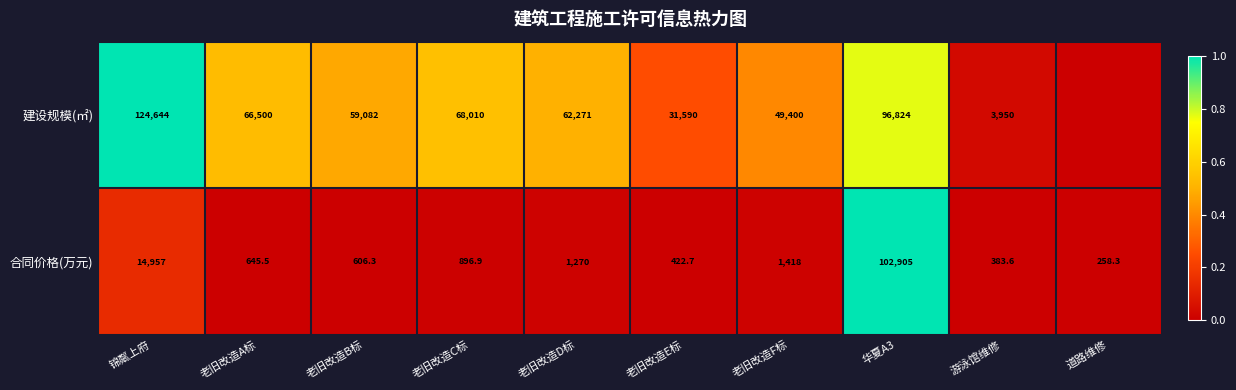

List the labels in order of 合同价格(万元) value, largest first.

华夏A3, 锦粼上府, 老旧改造F标, 老旧改造D标, 老旧改造C标, 老旧改造A标, 老旧改造B标, 老旧改造E标, 游泳馆维修, 道路维修